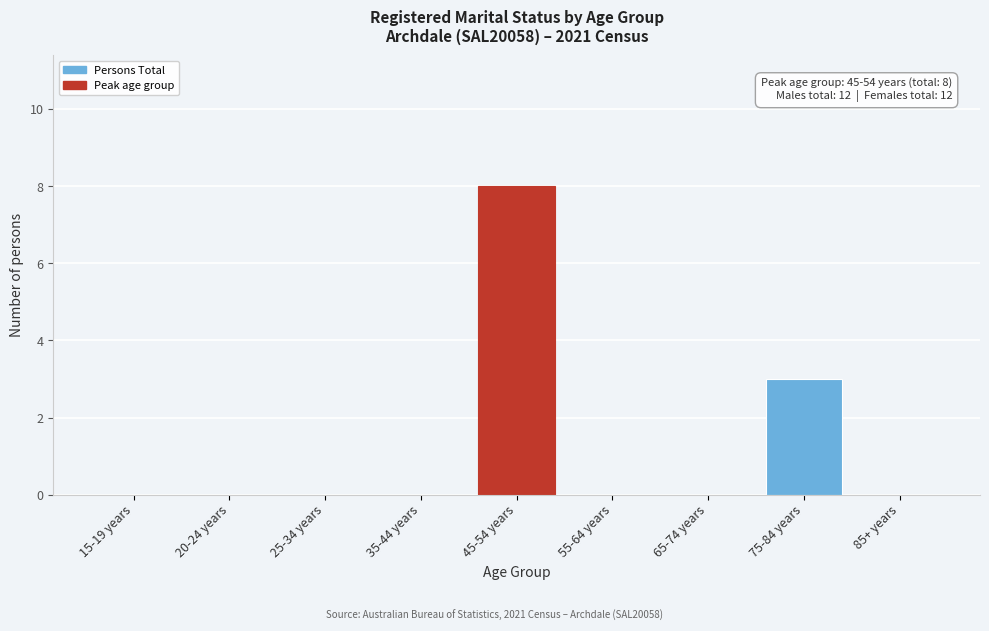

Reading left to right, extract all data points from this chart.

15-19 years=0	20-24 years=0	25-34 years=0	35-44 years=0	45-54 years=8	55-64 years=0	65-74 years=0	75-84 years=3	85+ years=0